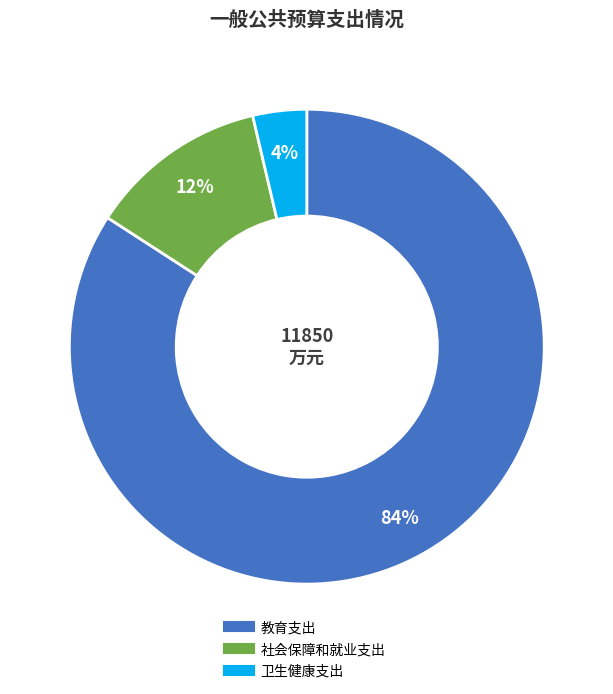

Count the number of slices in the pie.

3